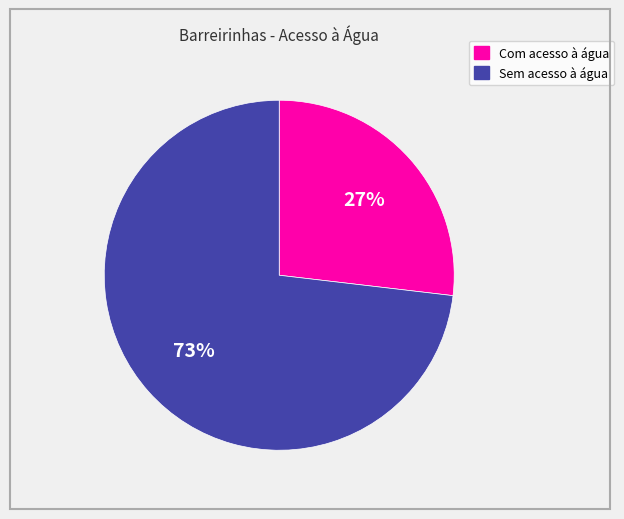

Rank the categories by value from highest to lowest.

Sem acesso à água, Com acesso à água